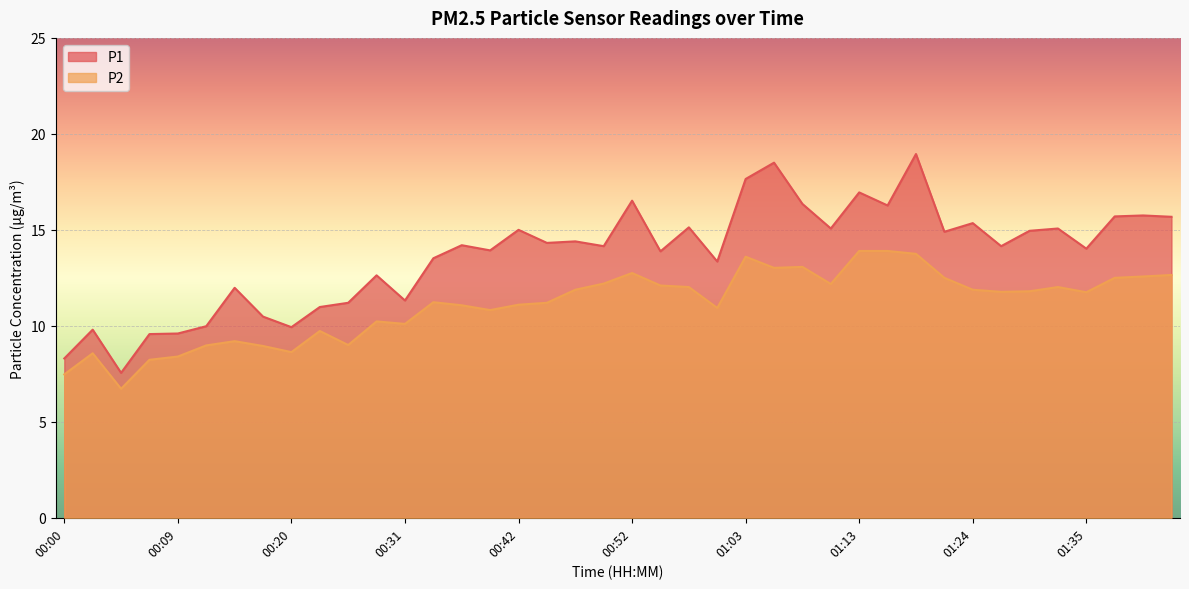

What is the difference between the maximum and minimum values in the P1 series?

11.4